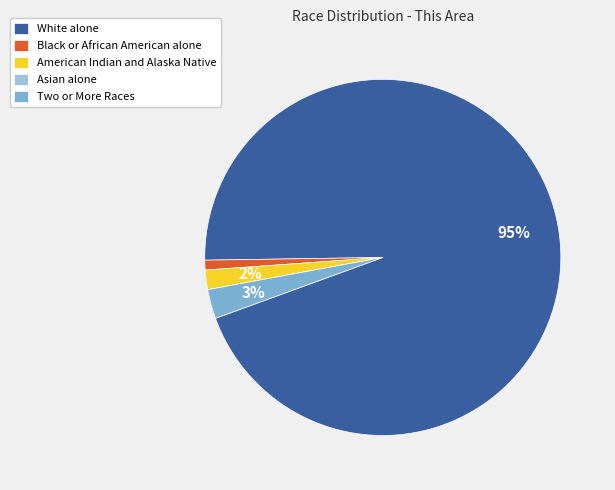

Do American Indian and Alaska Native and White alone together represent more than half of the pie?

Yes